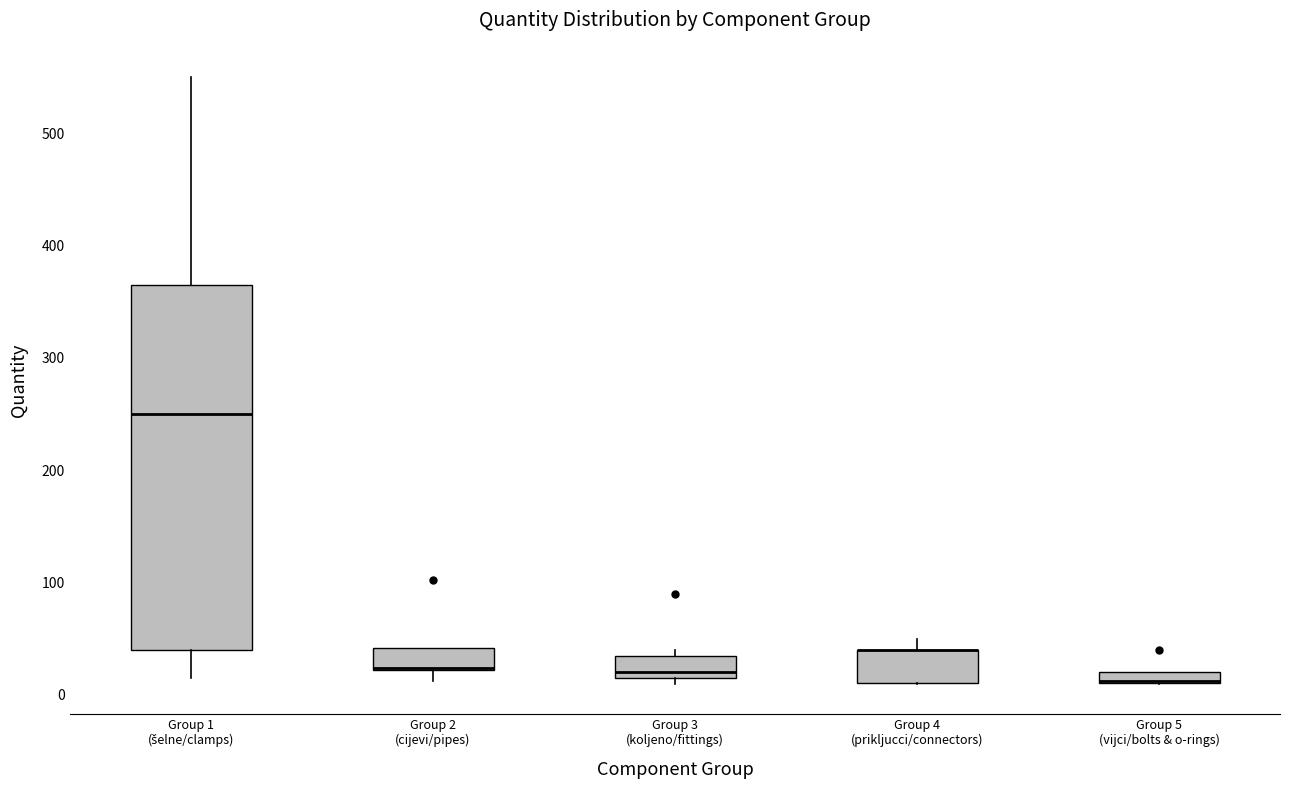

Which box is the tallest, from its lower edge to its upper edge?

Group 1 (šelne/clamps)